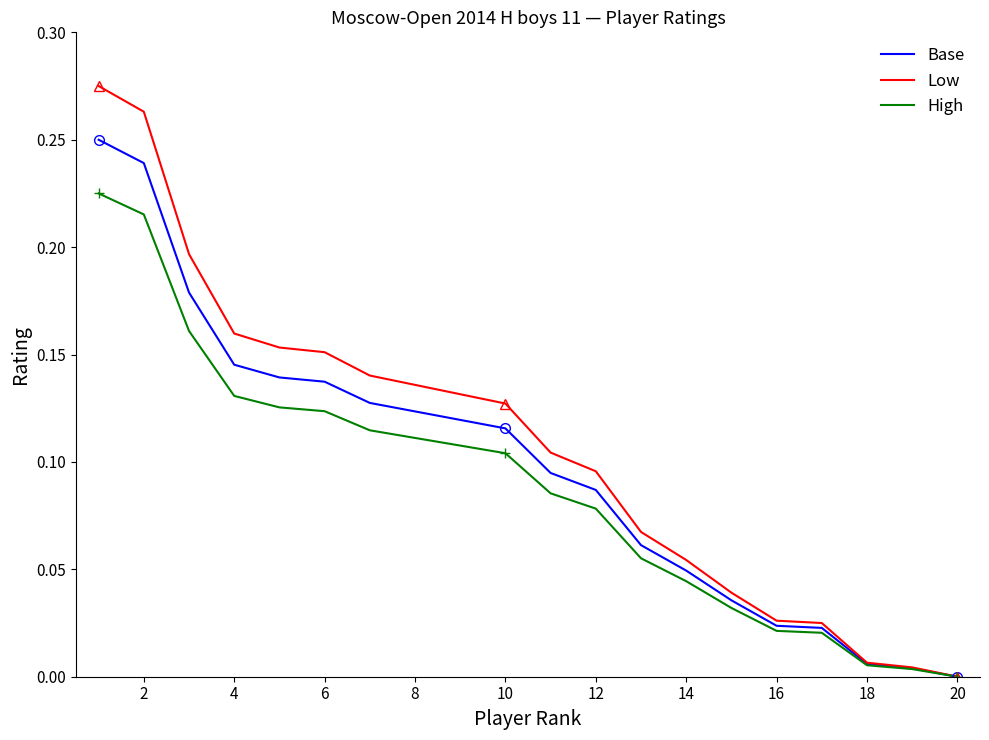

Which series has the largest range (max minus min)?

Low